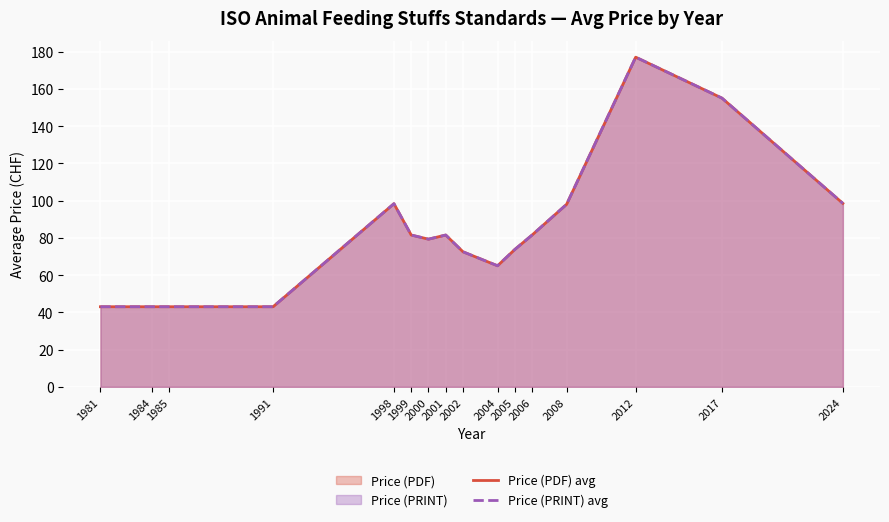

How many lines are shown in the chart?

2